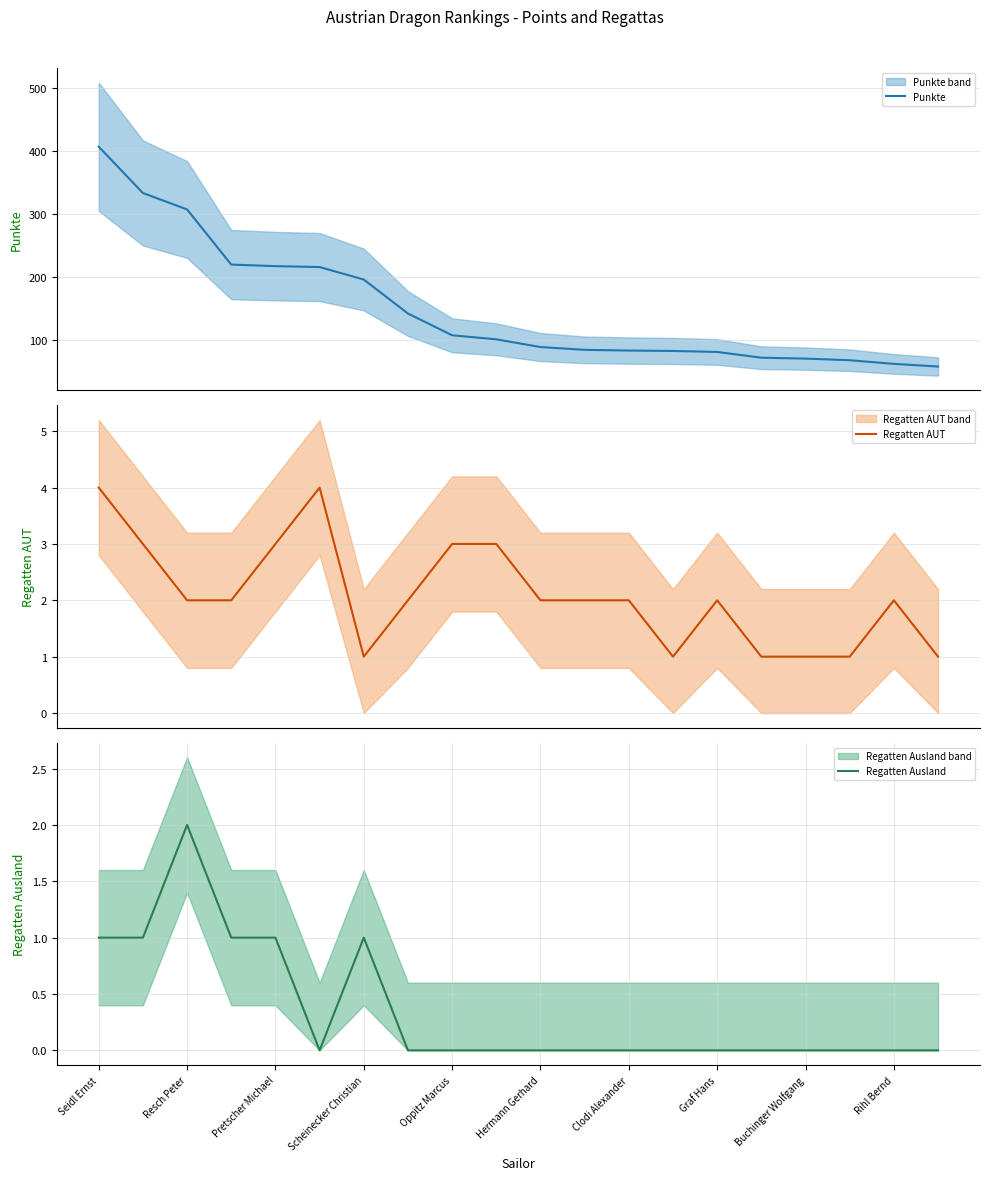

At 11, list the series in order from largest to smallest.

Punkte, Regatten AUT, Regatten Ausland